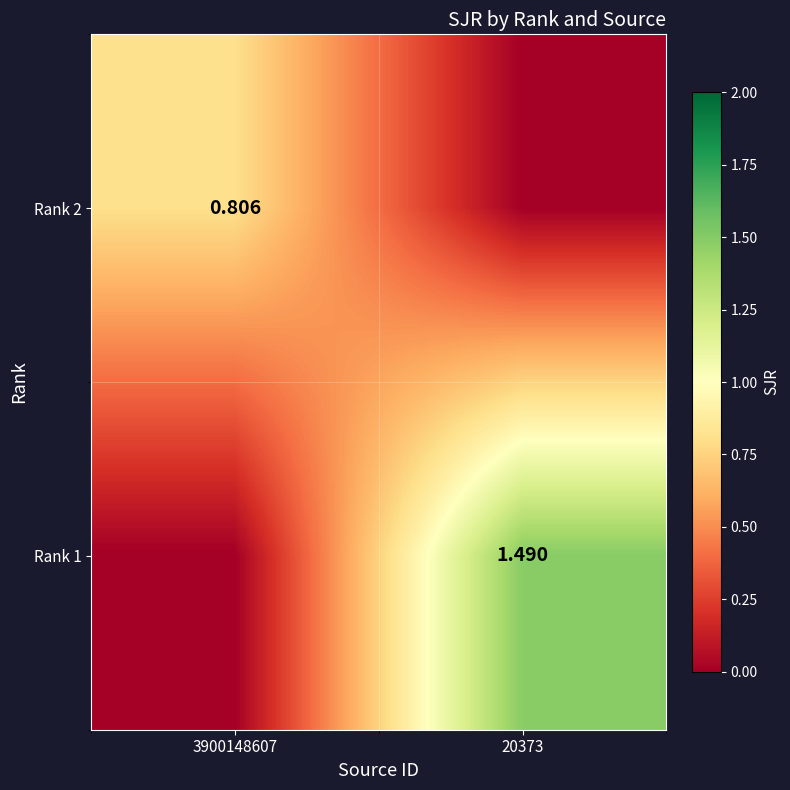

Is the value of Rank 2 at 3900148607 greater than the value of Rank 1 at 20373?

No